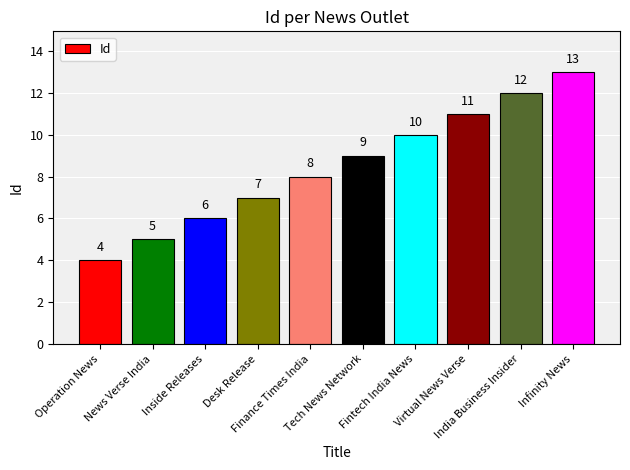

What is the change in value from Virtual News Verse to India Business Insider?

+1